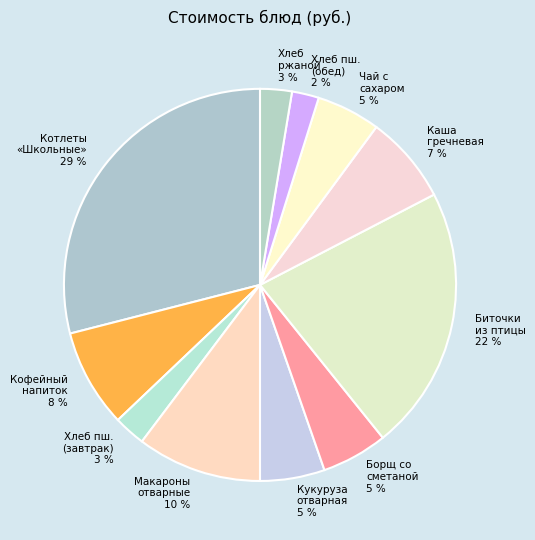

To the nearest percent, what is the difference between the largest and smallest slice percentages?

27%